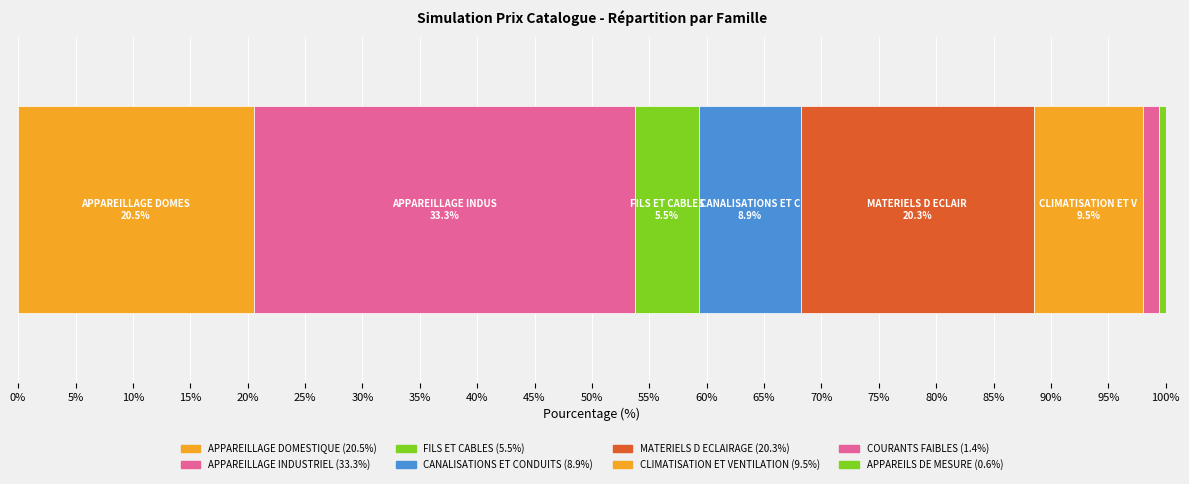

How many distinct data groups are displayed?

8